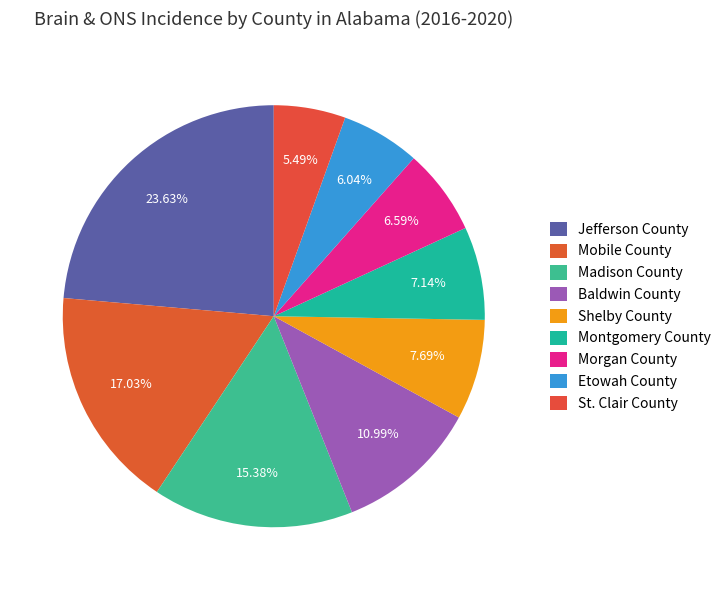

How many segments does this pie chart have?

9